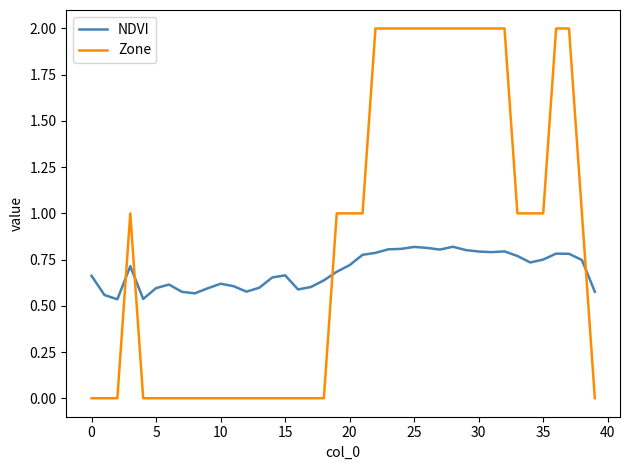

What is the greatest value displayed?

2.0